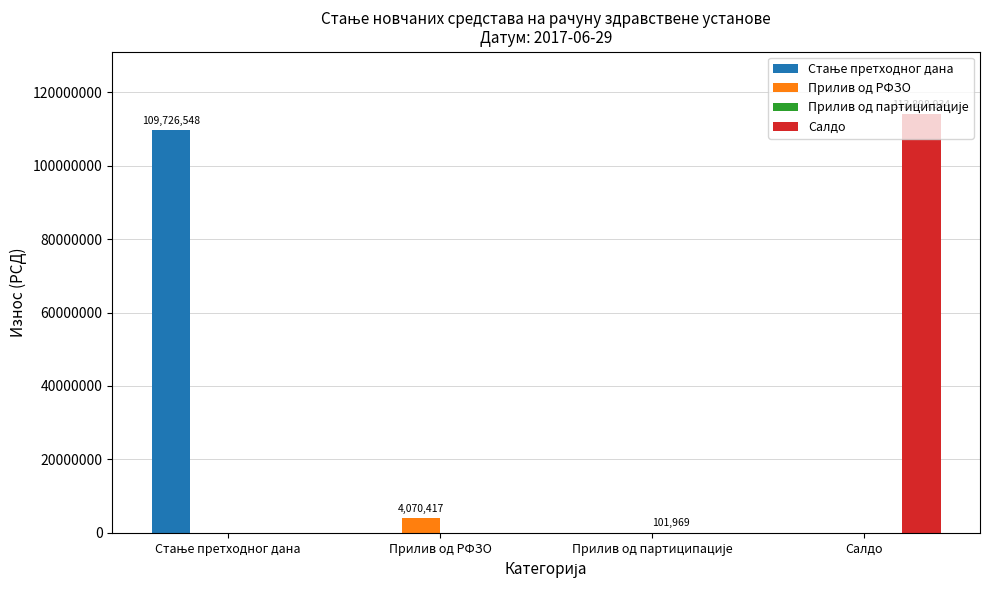

What is the maximum value for Прилив од РФЗО?

4070416.7